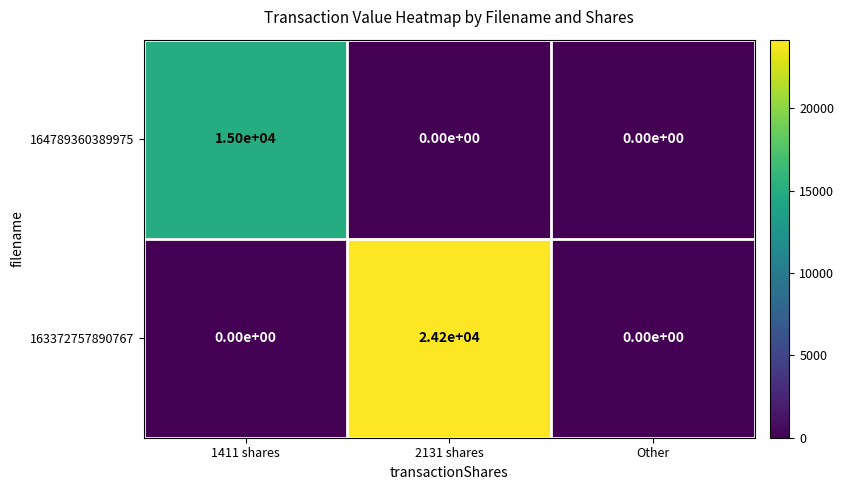

Rank the series by their maximum value, from highest to lowest.

163372757890767, 164789360389975